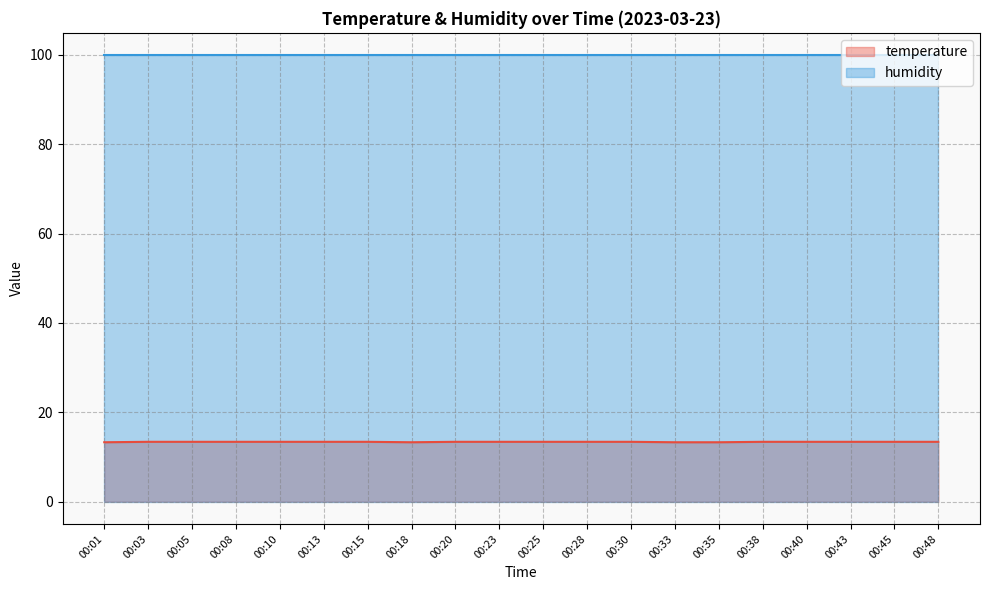

What is the difference between the maximum and minimum values?

0.1